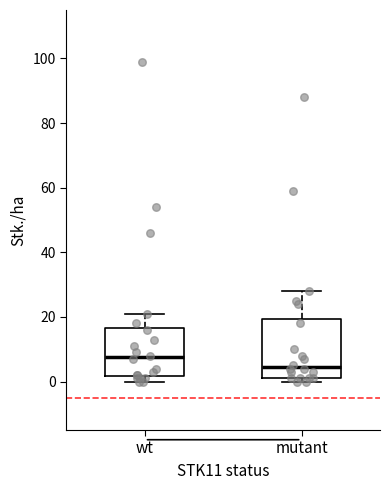

Where is the lower edge of the box for mutant on the y-axis? The values are not printed on the chart, so give them approximately, as read against the axis.

2